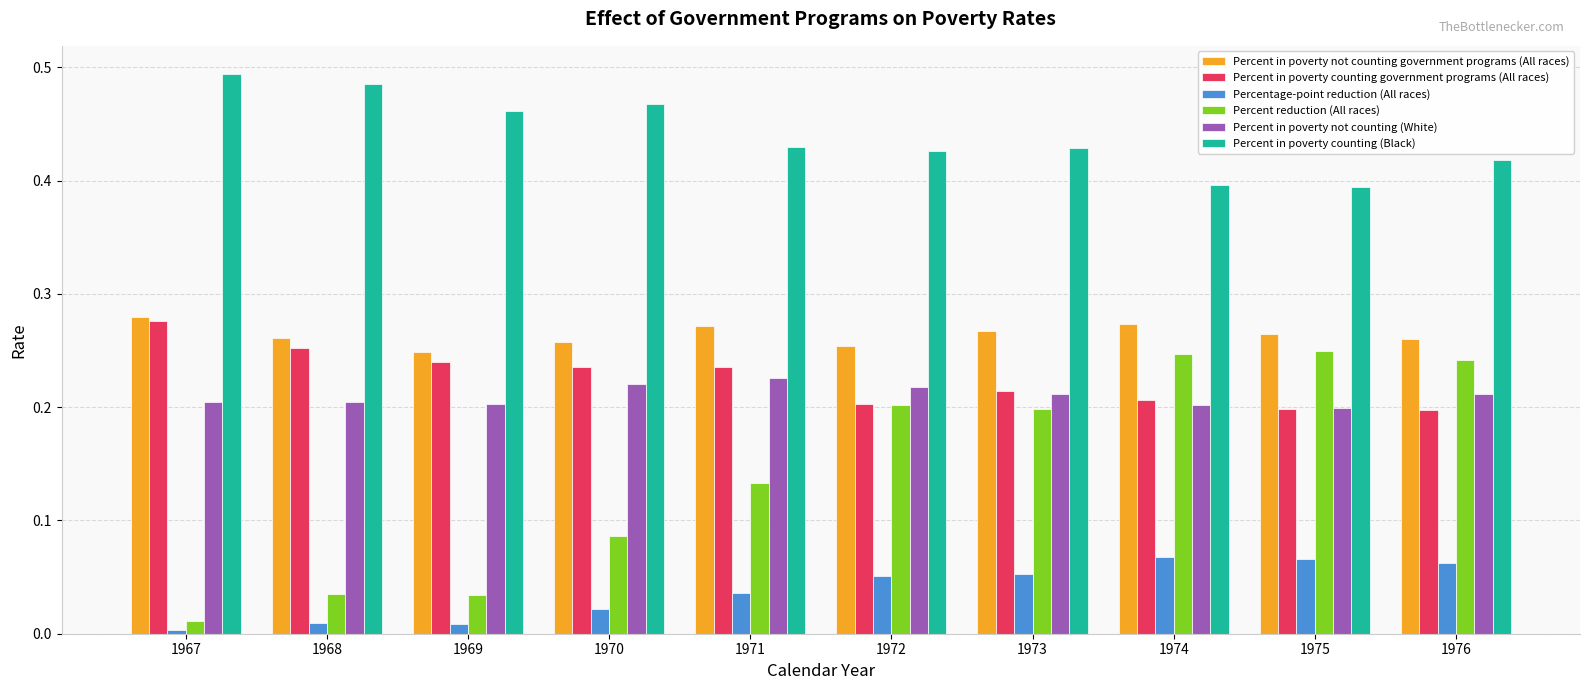

At 1976, list the series in order from smallest to largest.

Percentage-point reduction (All races), Percent in poverty counting government programs (All races), Percent in poverty not counting (White), Percent reduction (All races), Percent in poverty not counting government programs (All races), Percent in poverty counting (Black)